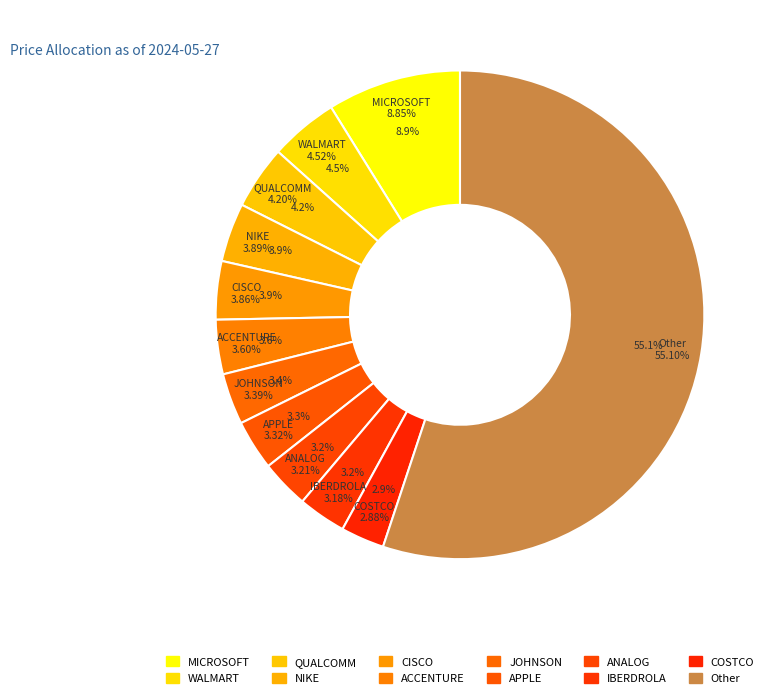

Is there a majority slice in this chart?

Yes